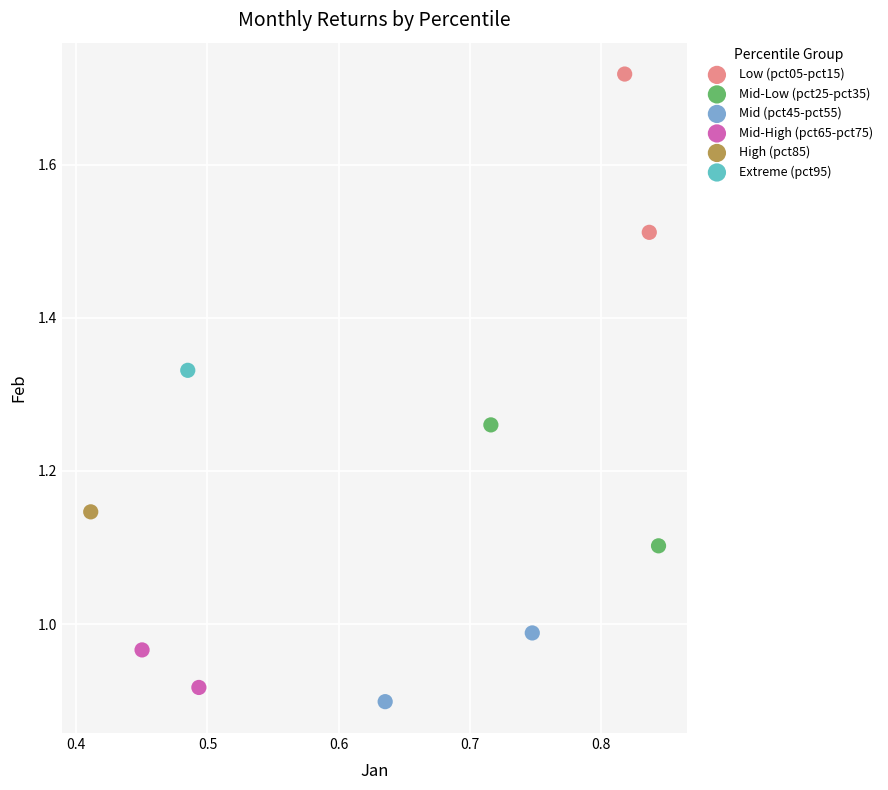

Which series contains the lowest Y value?

Mid (pct45-pct55)